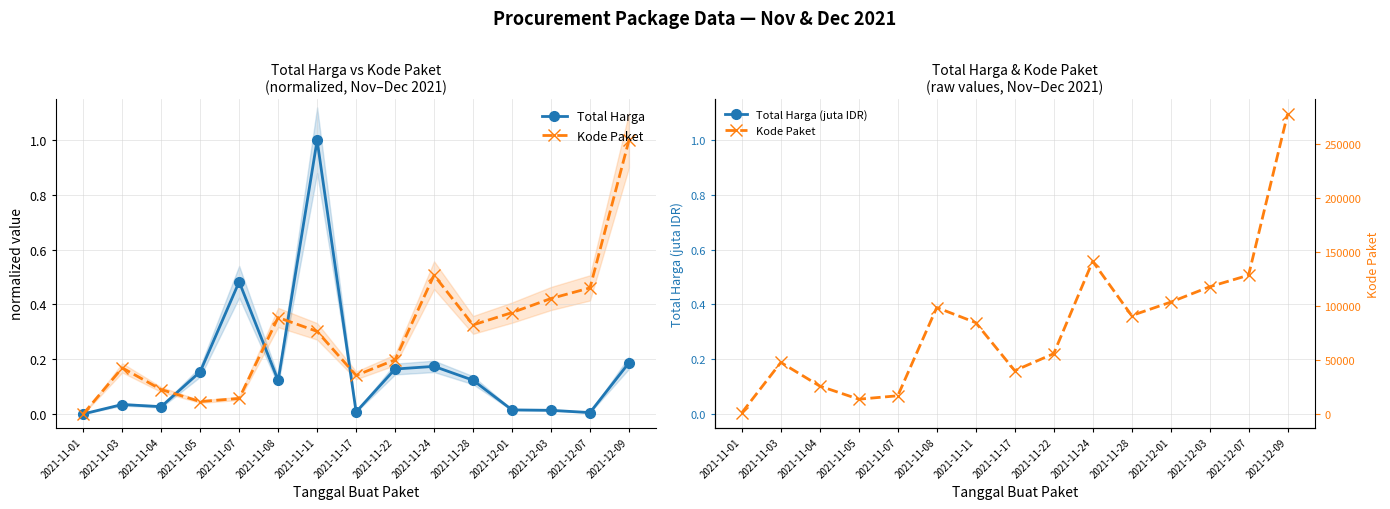

Count the number of data series in this chart.

3